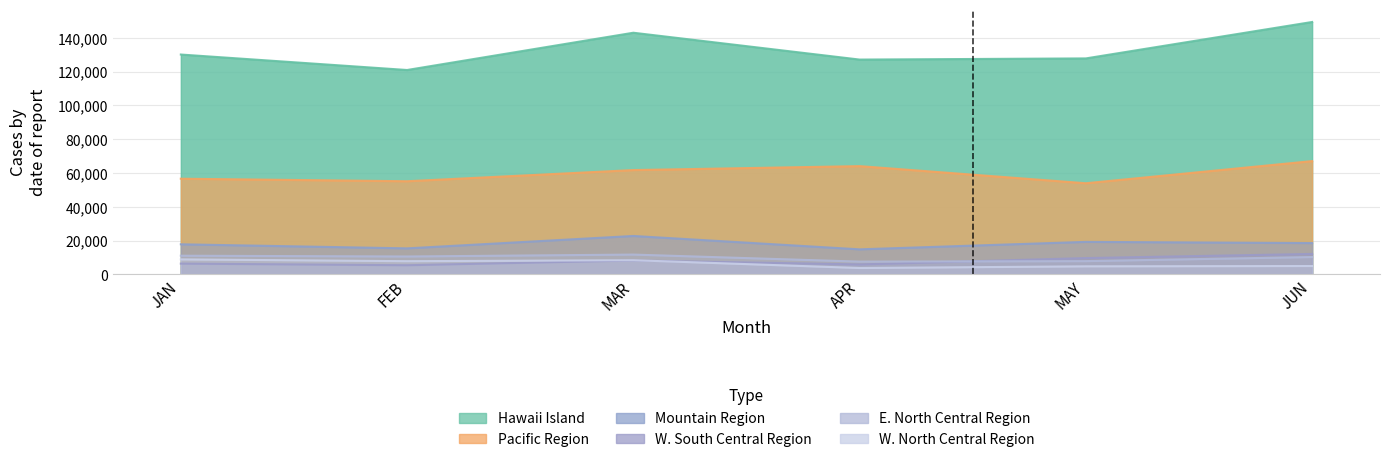

What is the sum of all W. South Central Region values?

47588.1